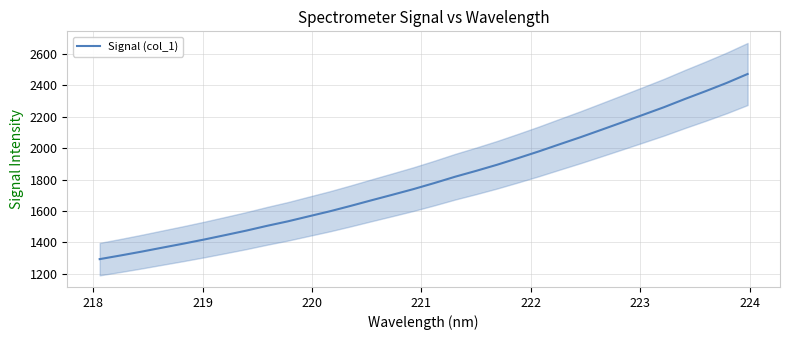

What is the highest value of the Signal (col_1) series?

2472.8